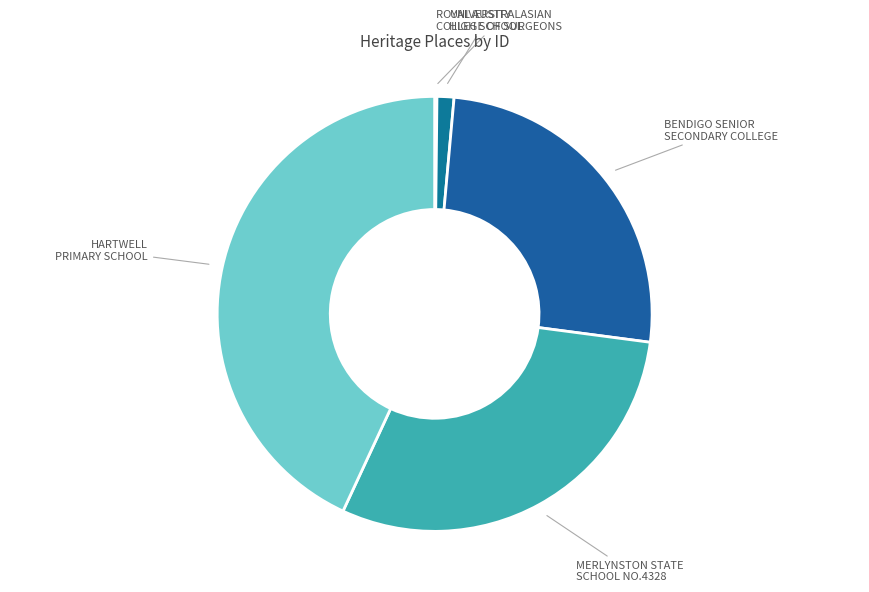

Count the number of slices in the pie.

5